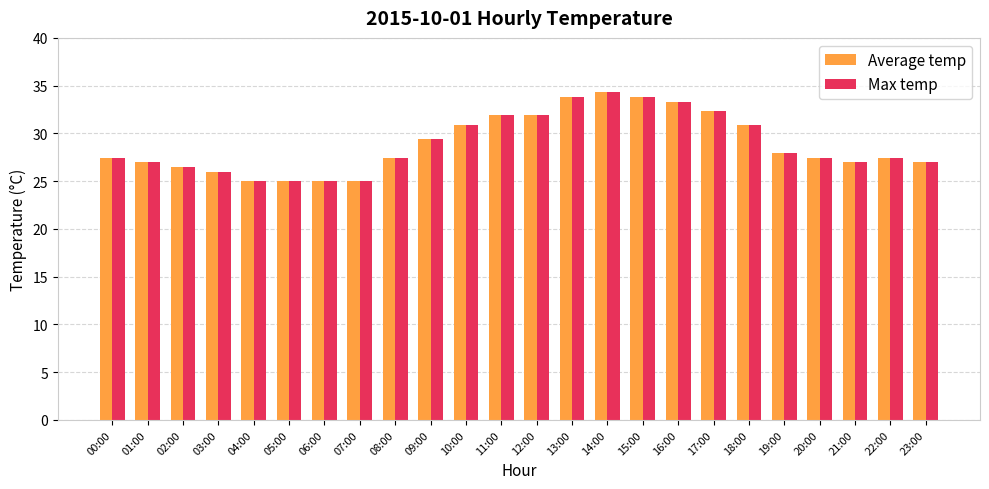

Is the value of Max temp at 18:00 greater than the value of Average temp at 00:00?

Yes